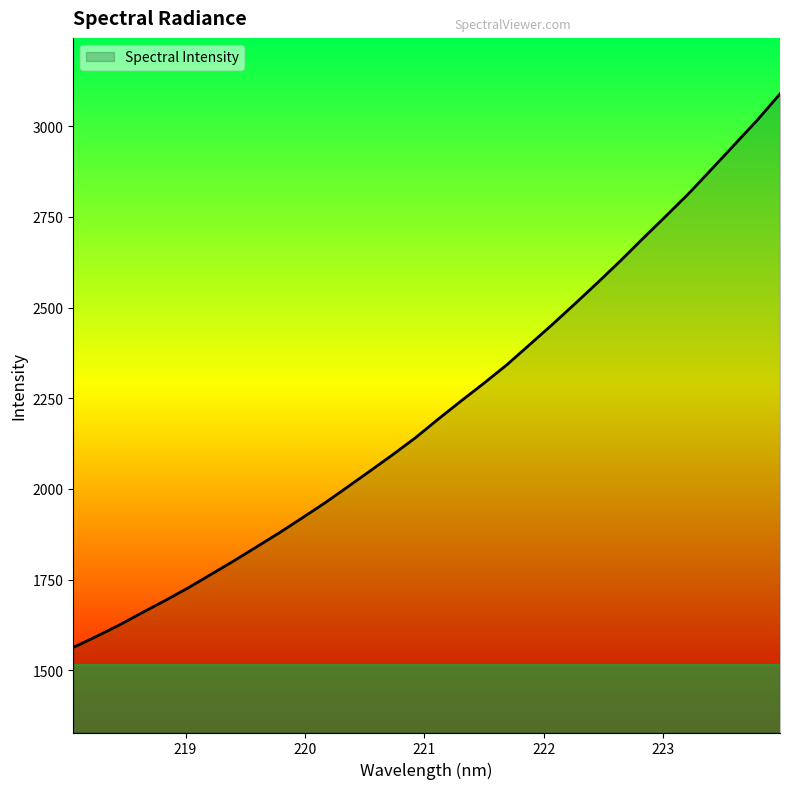

What is the smallest value displayed?

1563.2